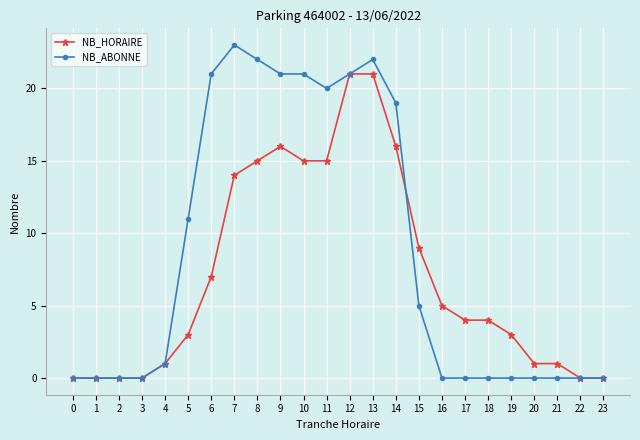

List the series in order of their overall mean, highest first.

NB_ABONNE, NB_HORAIRE